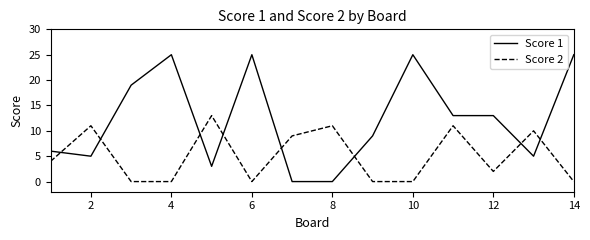

Which series has the largest range (max minus min)?

Score 1